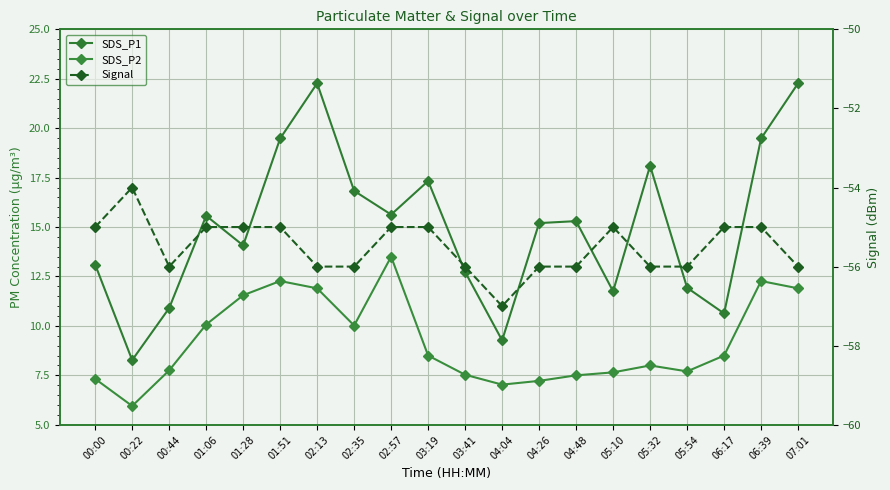

What is the label of the 10th point from the right?

03:41